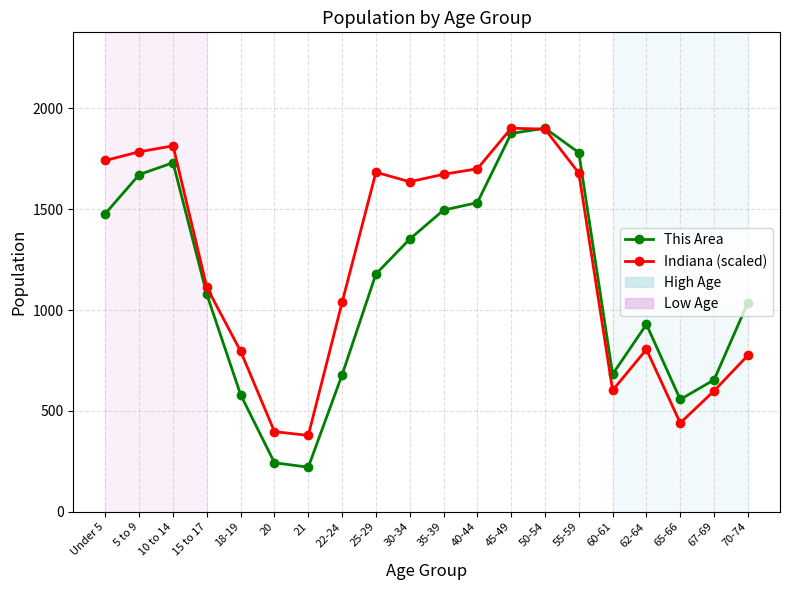

What position from the right is 30-34?

11